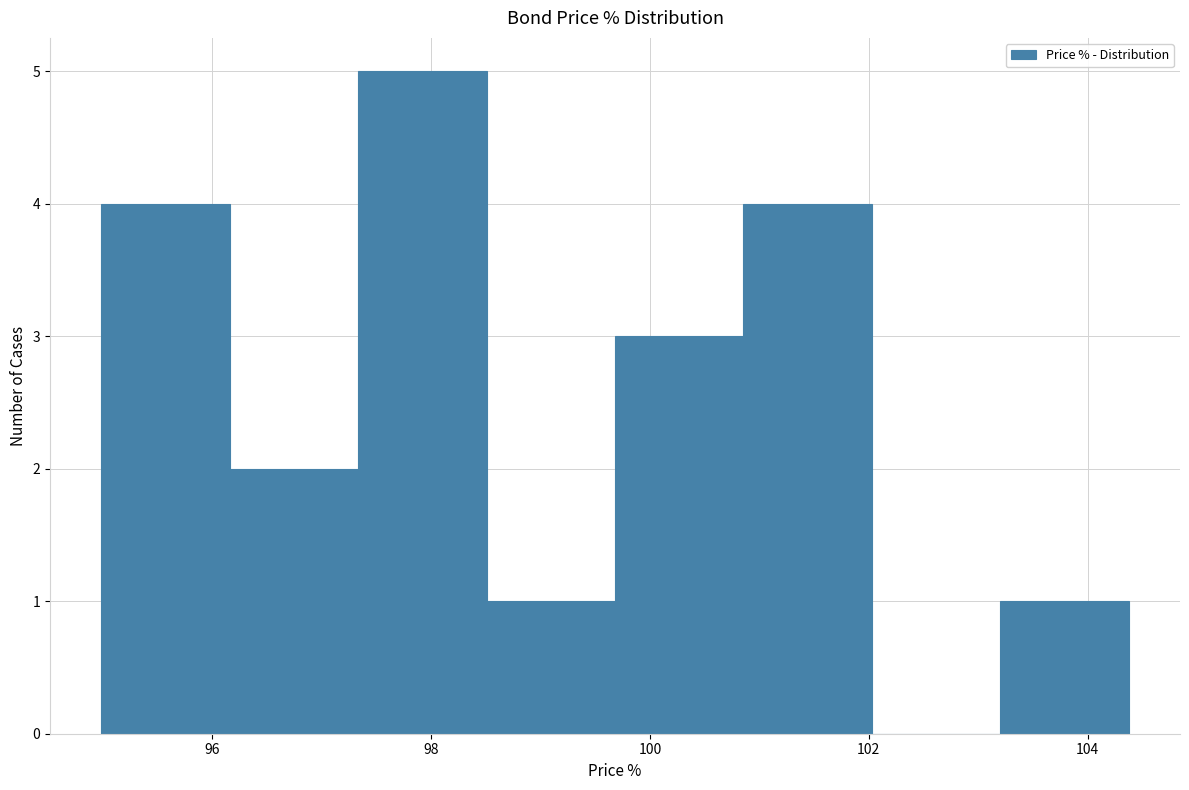

What is the height of the bar covering 99.6 to 100.8 on the x-axis? Neither the bar edges nor the heights are printed on the chart, so give them approximately, as read against the axes.

3